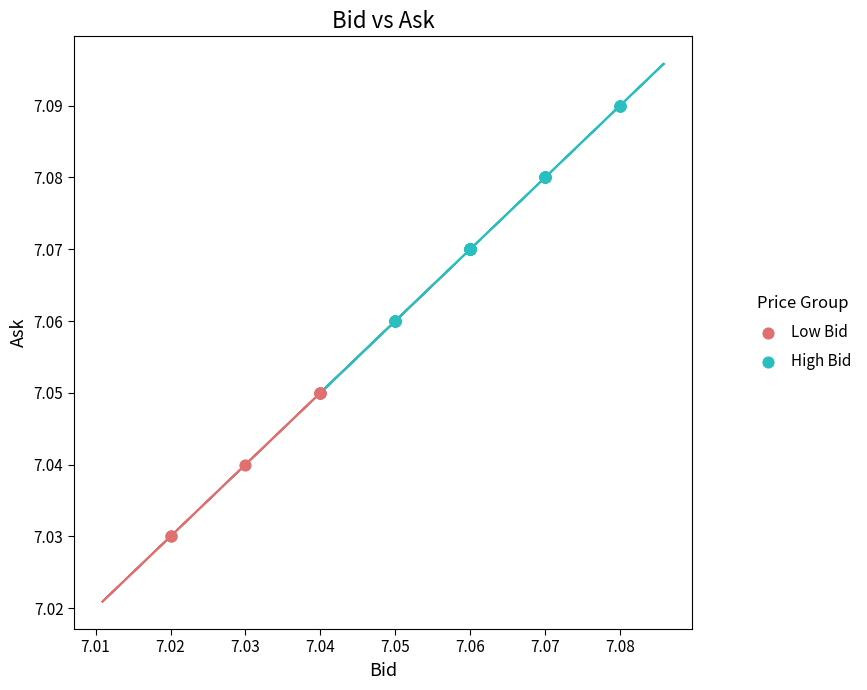

Which series has the largest Y range (max minus min)?

High Bid